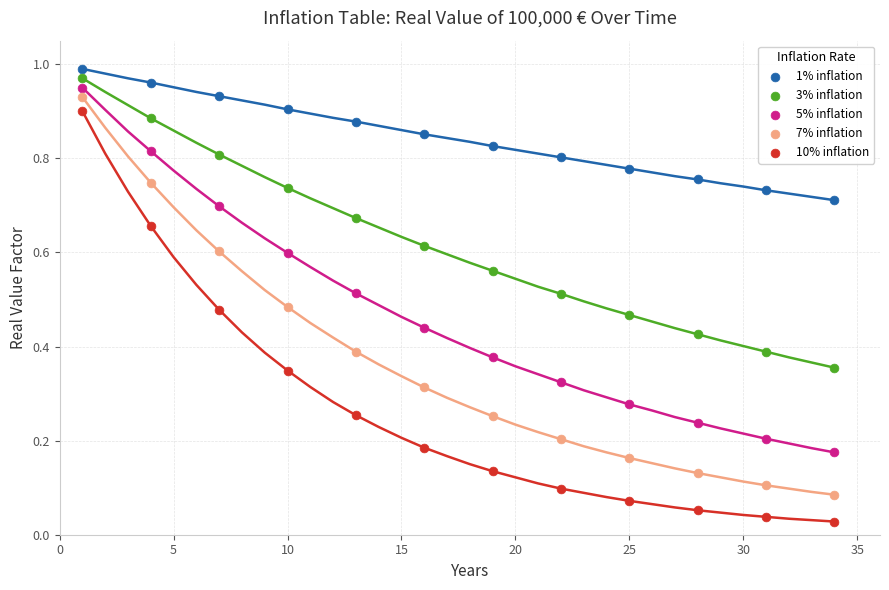

Which series has the largest Y range (max minus min)?

10% inflation